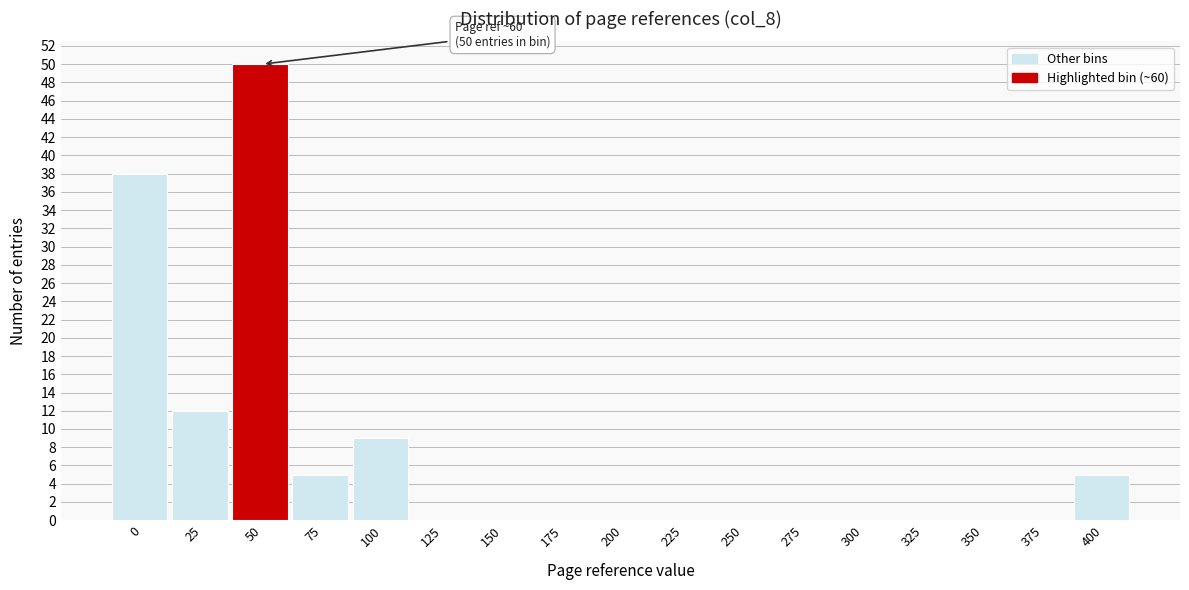

Reading left to right, list all the values displayed in this chart.

0=38	25=12	50=50	75=5	100=9	125=0	150=0	175=0	200=0	225=0	250=0	275=0	300=0	325=0	350=0	375=0	400=5